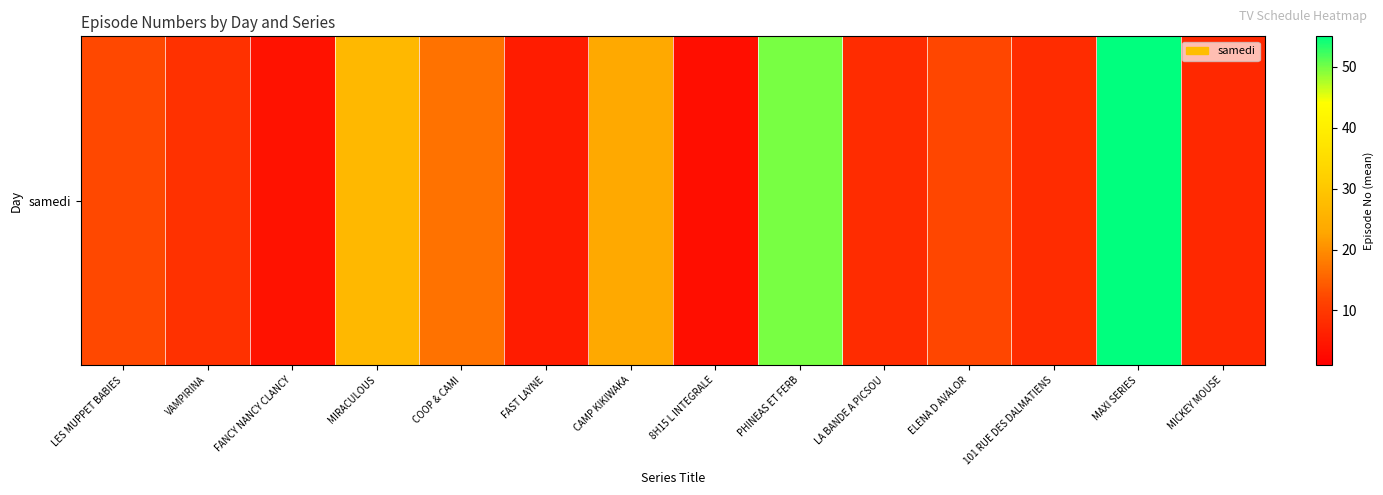

Which label corresponds to the largest value in the chart?

MAXI SERIES